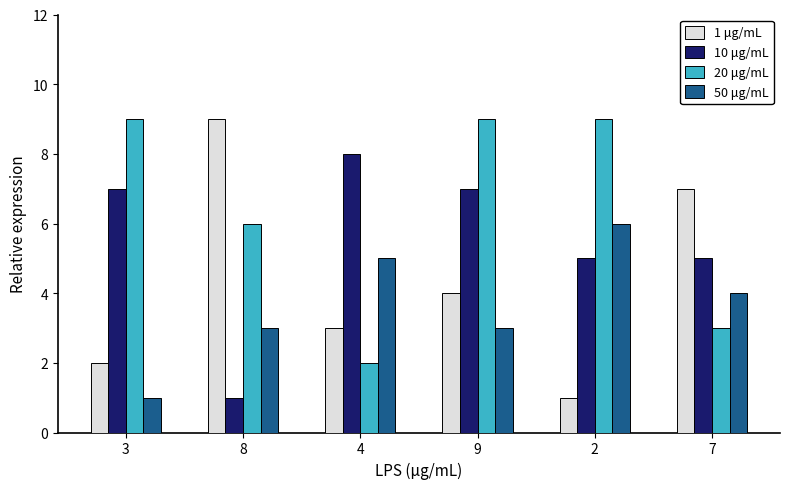

What is the difference between the maximum and second lowest values in the 50 μg/mL series?

3